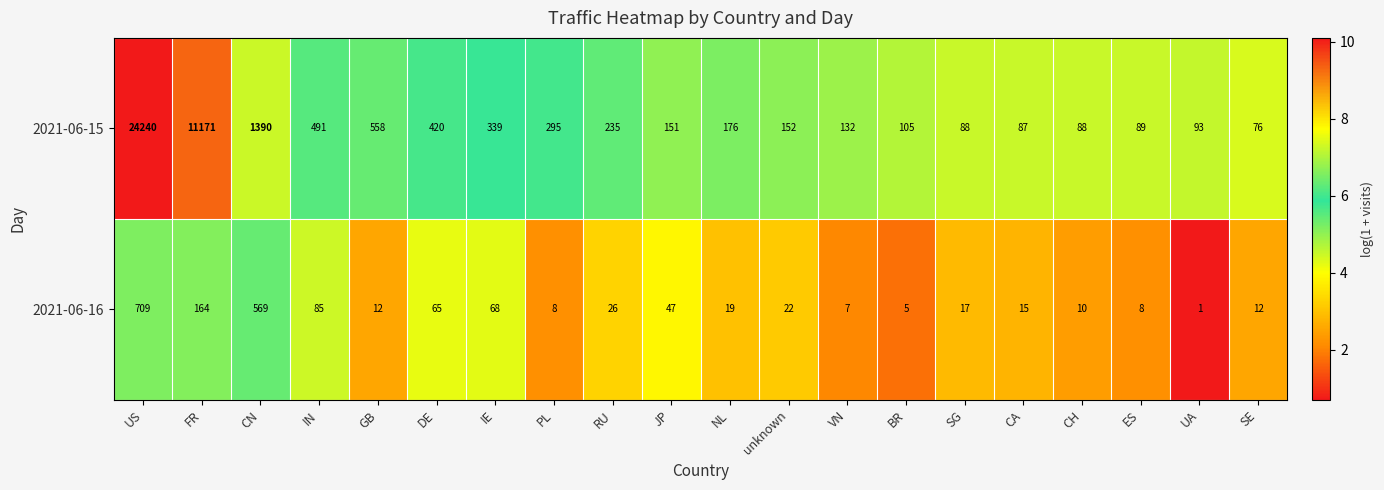

Which series has the largest range (max minus min)?

2021-06-15